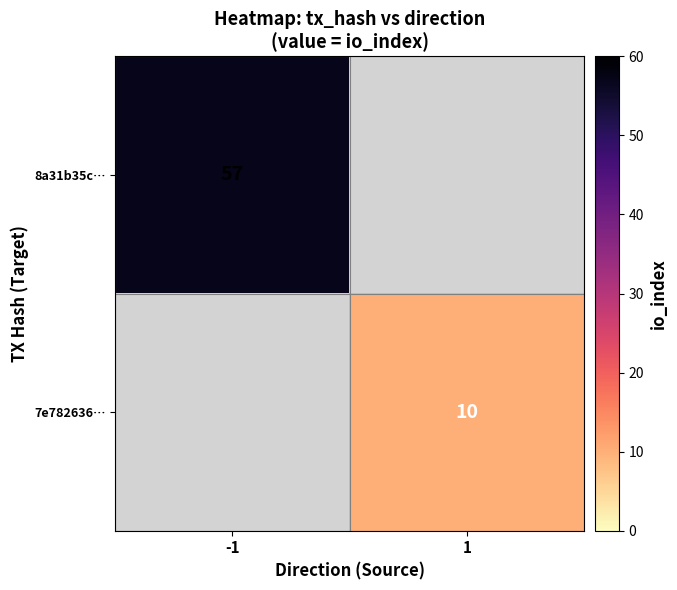

True or false: 7e782636… has a value of 2.9 at 1.

False